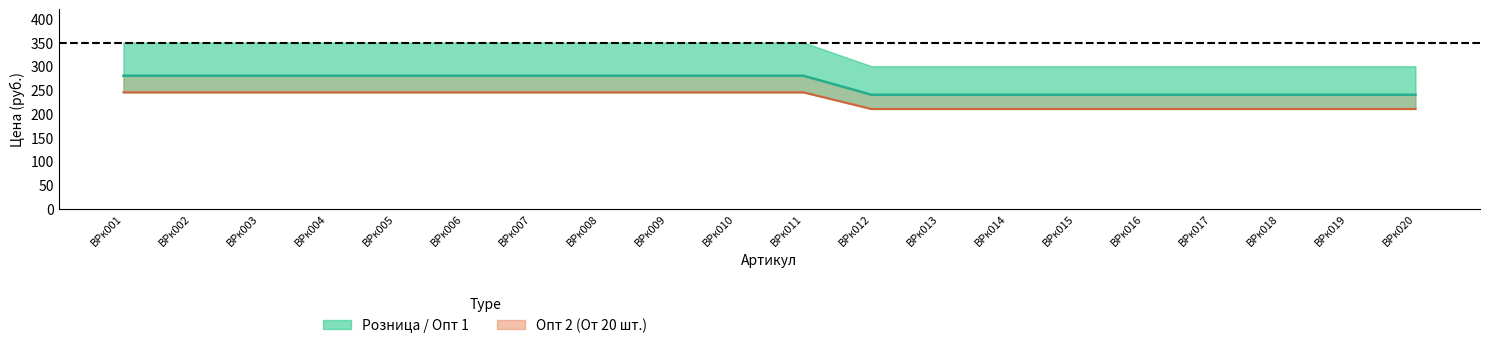

True or false: the data shows 106 at ВРк001.

False